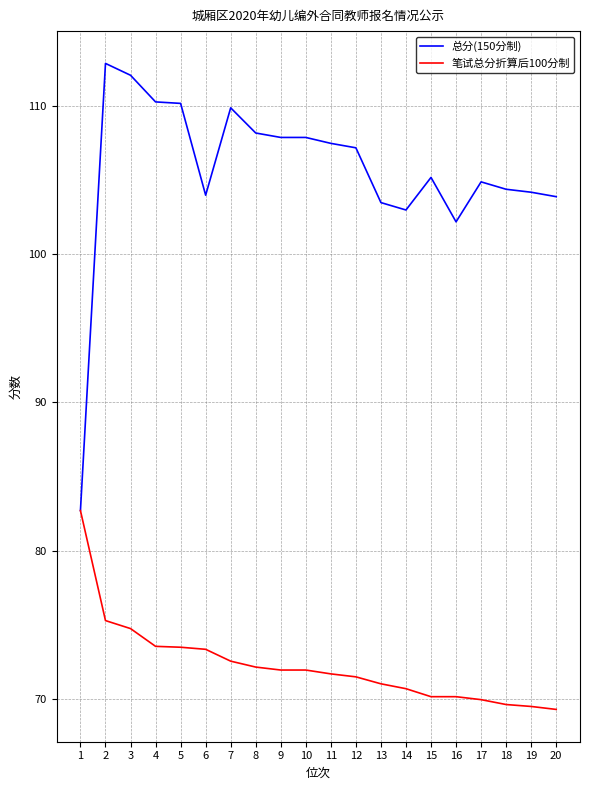

Is this an area chart (filled region under the line)?

No